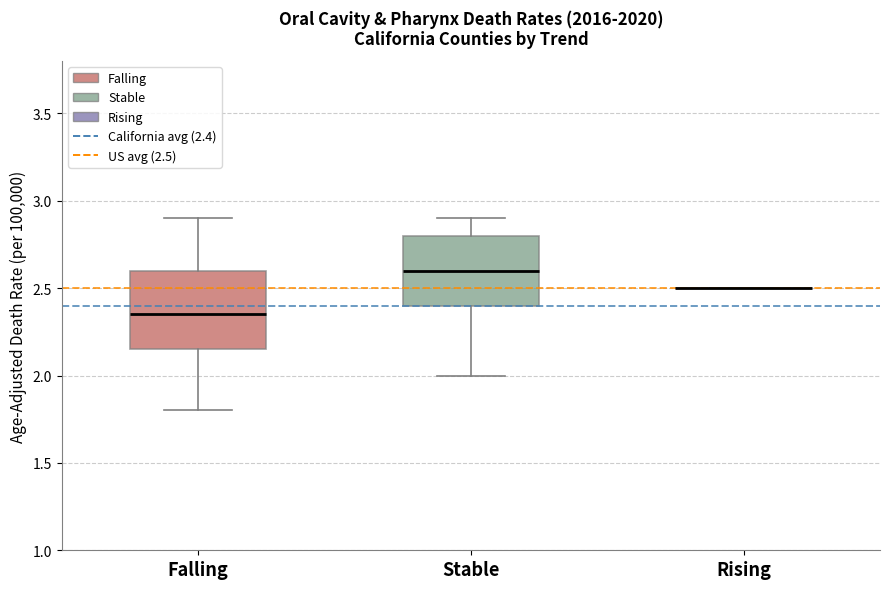

Reading left to right, read every box against the y-axis: the position of its median line, the range the box covers, and the ends of its whiskers. The values are not printed on the chart, so give them approximately, as read against the axis.

Falling: median 2.35, box 2.15 to 2.60, whiskers 1.80 to 2.90
Stable: median 2.60, box 2.40 to 2.80, whiskers 2.00 to 2.90
Rising: box collapsed to a line at 2.50, whiskers 2.50 to 2.50